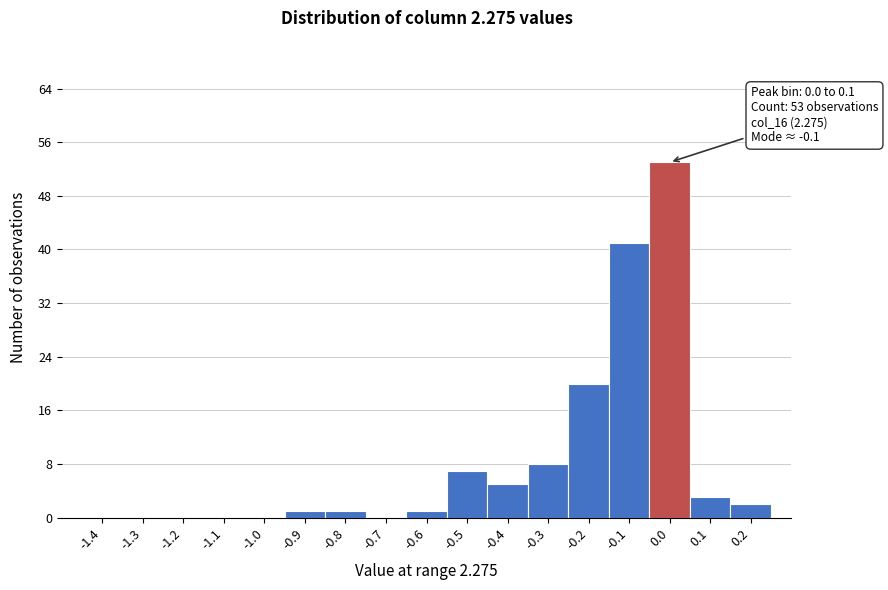

Reading left to right, extract all data points from this chart.

-1.4=0	-1.3=0	-1.2=0	-1.1=0	-1.0=0	-0.9=1	-0.8=1	-0.7=0	-0.6=1	-0.5=7	-0.4=5	-0.3=8	-0.2=20	-0.1=41	0.0=53	0.1=3	0.2=2